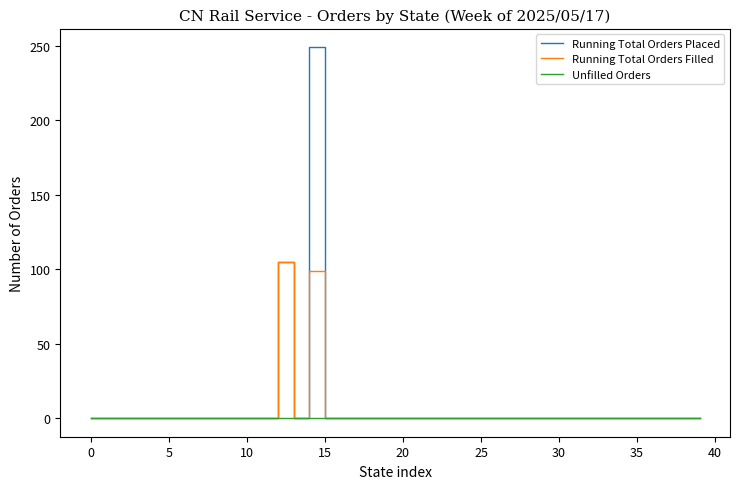

Reading right to left, extract all data points from this chart.

Running Total Orders Placed: 0	0	0	0	0	0	0	0	0	0	0	0	0	0	0	0	0	0	0	0	0	0	0	0	0	249	0	105	0	0	0	0	0	0	0	0	0	0	0	0
Running Total Orders Filled: 0	0	0	0	0	0	0	0	0	0	0	0	0	0	0	0	0	0	0	0	0	0	0	0	0	99	0	105	0	0	0	0	0	0	0	0	0	0	0	0
Unfilled Orders: 0	0	0	0	0	0	0	0	0	0	0	0	0	0	0	0	0	0	0	0	0	0	0	0	0	0	0	0	0	0	0	0	0	0	0	0	0	0	0	0